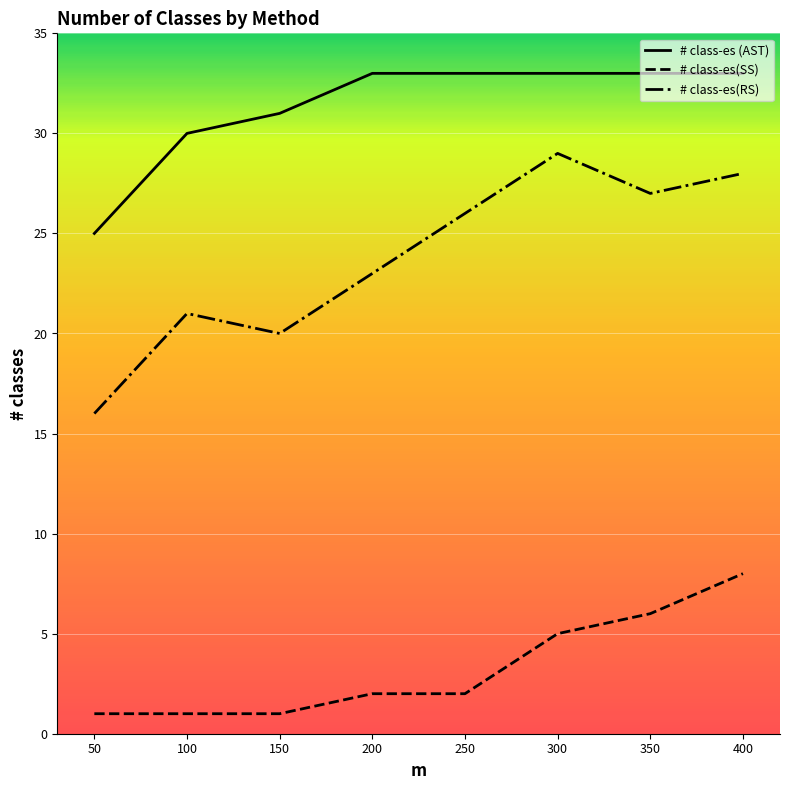

How many # class-es (AST) values are between 31 and 33?

6